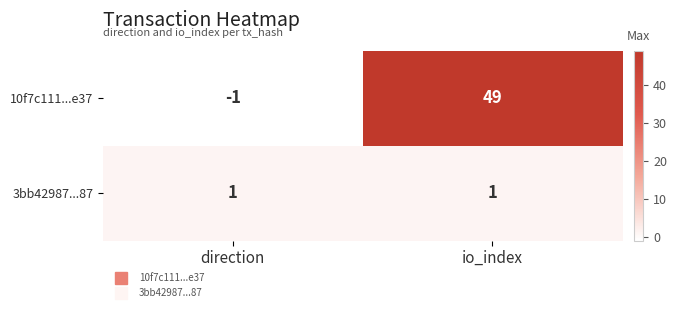

What is the sum of the 10f7c111...e37 values at direction and io_index?

48